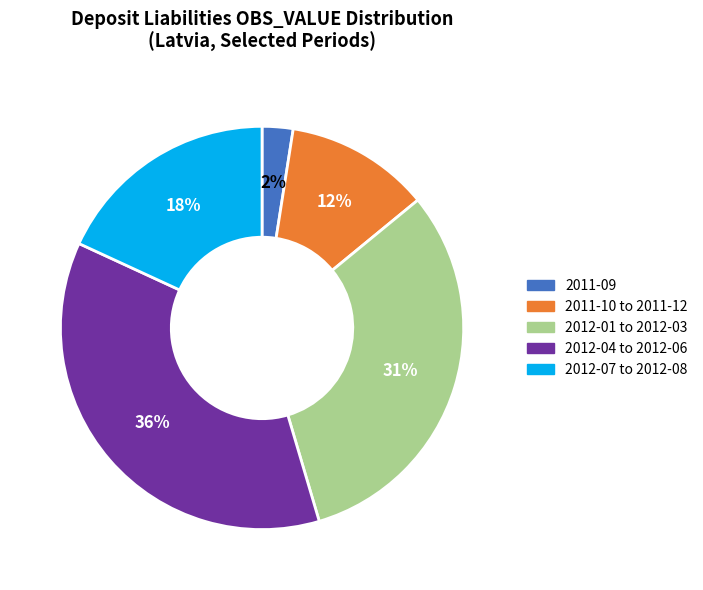

Does any single category account for the majority?

No